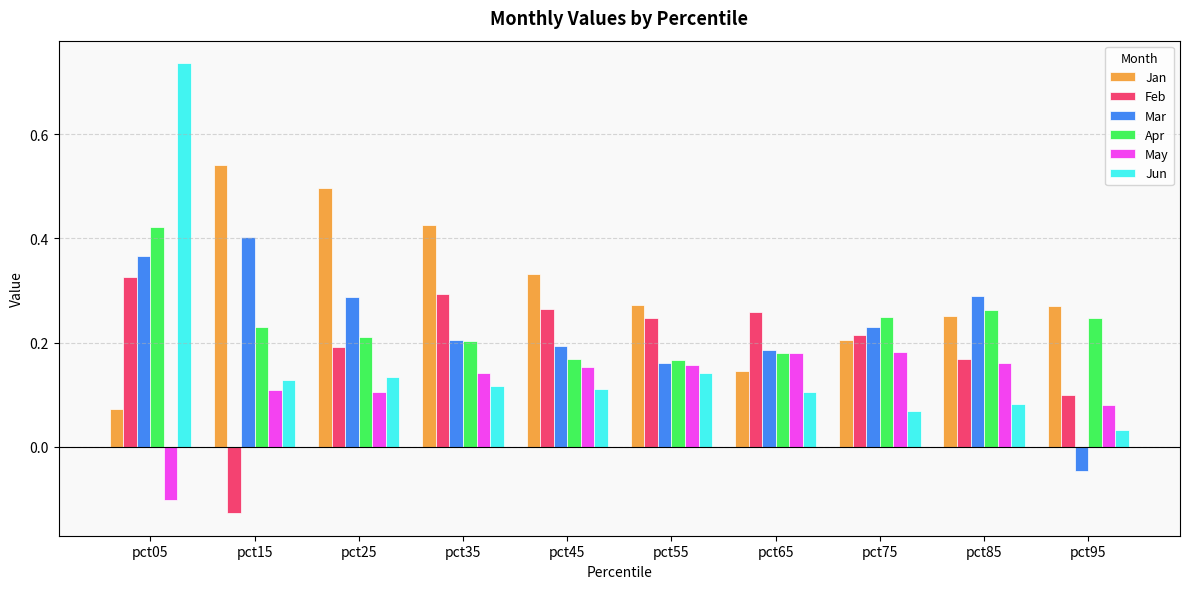

At which category is the sum across all series the highest?

pct05